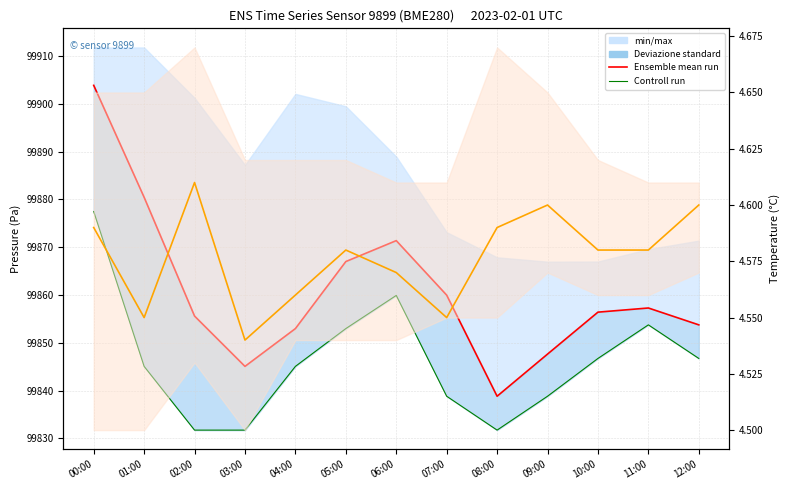

Is the value of Ensemble mean (pressure) at 07:00 greater than the value of Ensemble mean (temperature) at 06:00?

Yes